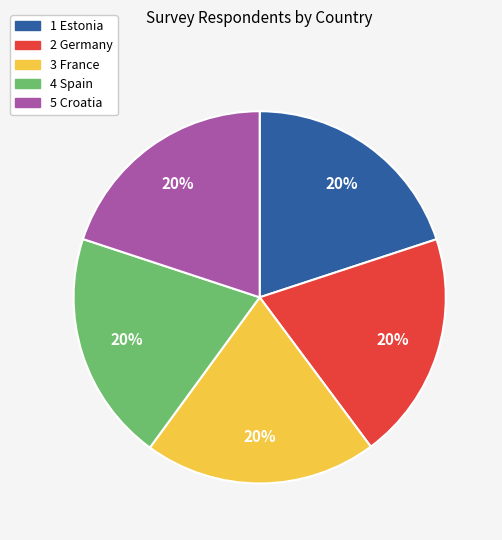

Approximately how many times larger is the value at 2 Germany compared to 3 France?

1.0